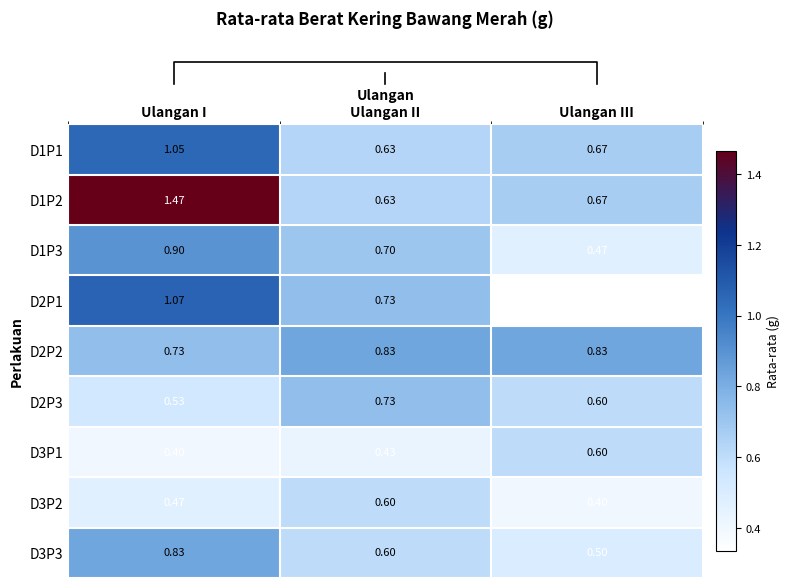

What is the spread (max minus min) of values at Ulangan III?

0.5